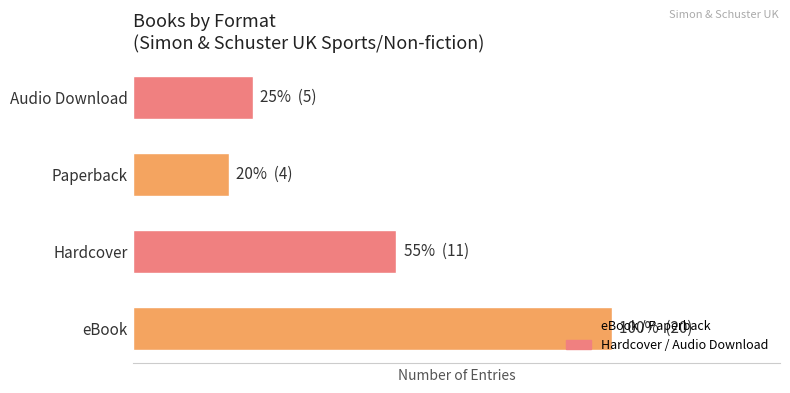

Where is the data nearest to the value 12?

Hardcover